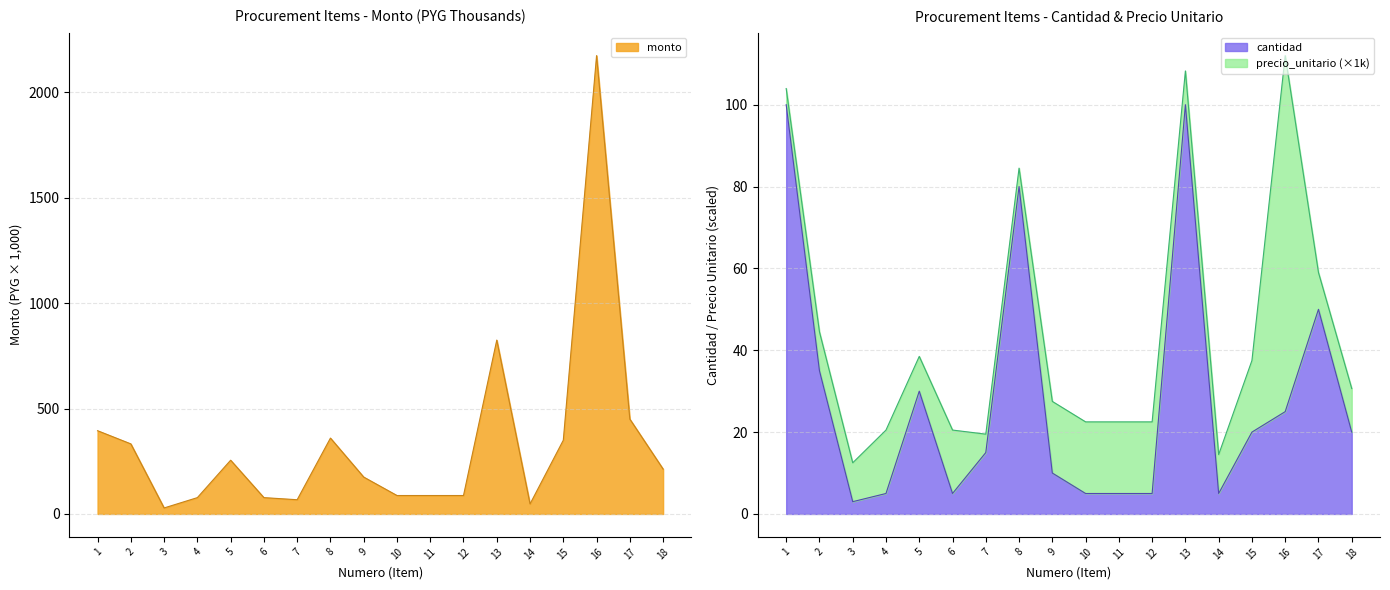

Does the chart have visible grid lines?

Yes